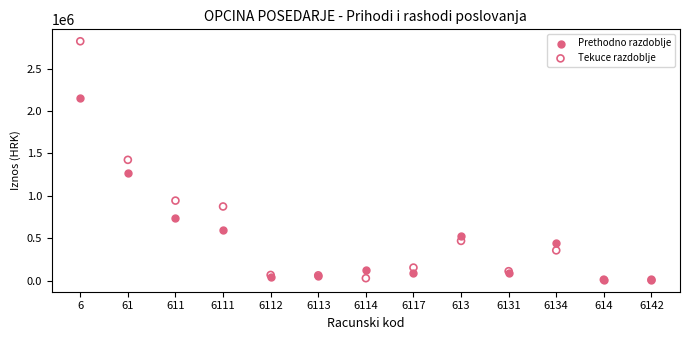

In the Prethodno razdoblje series, what Y value is closest to 1080459?

1272814.3